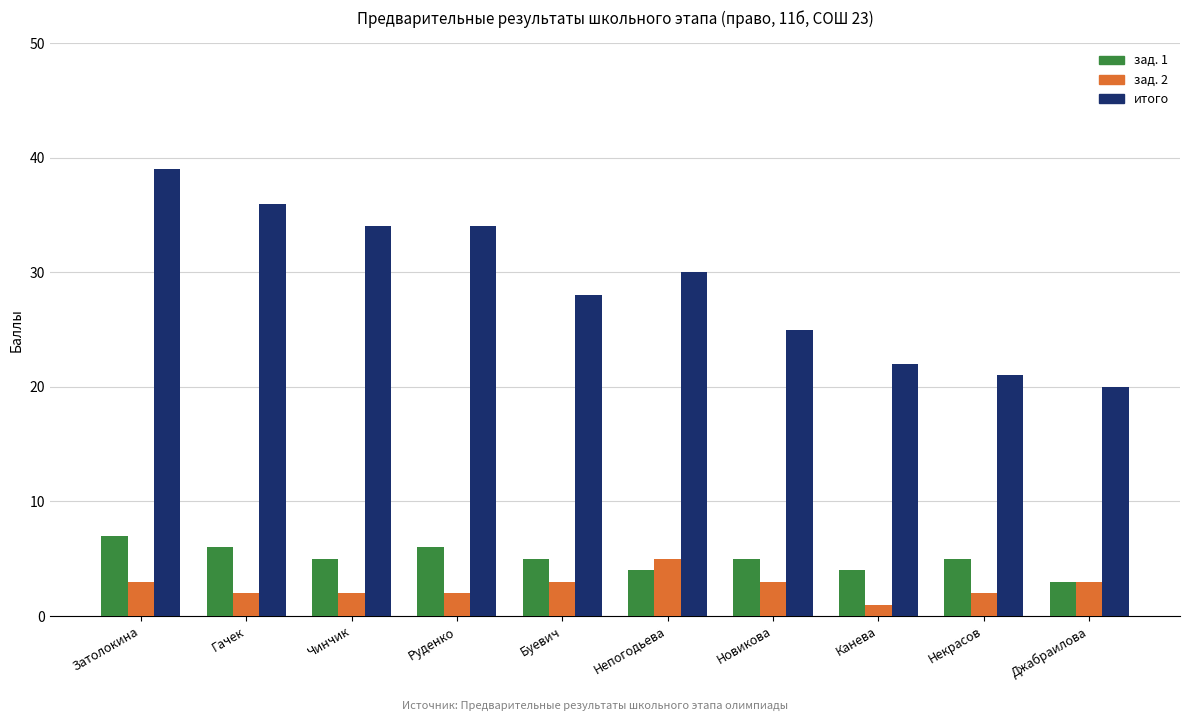

Which series has the largest range (max minus min)?

итого